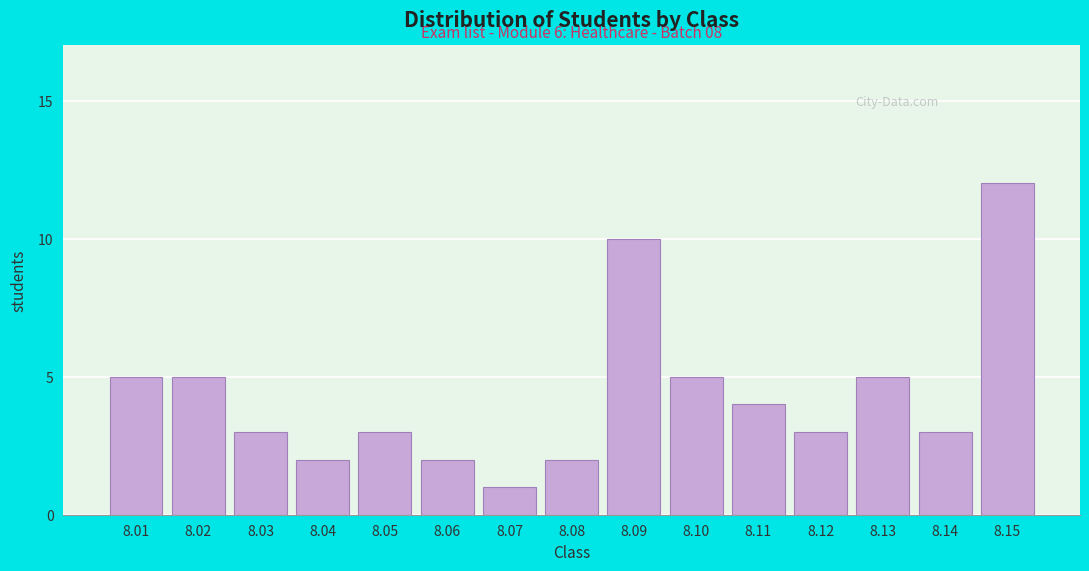

Reading left to right, what are all the values shown in this chart?

5	5	3	2	3	2	1	2	10	5	4	3	5	3	12